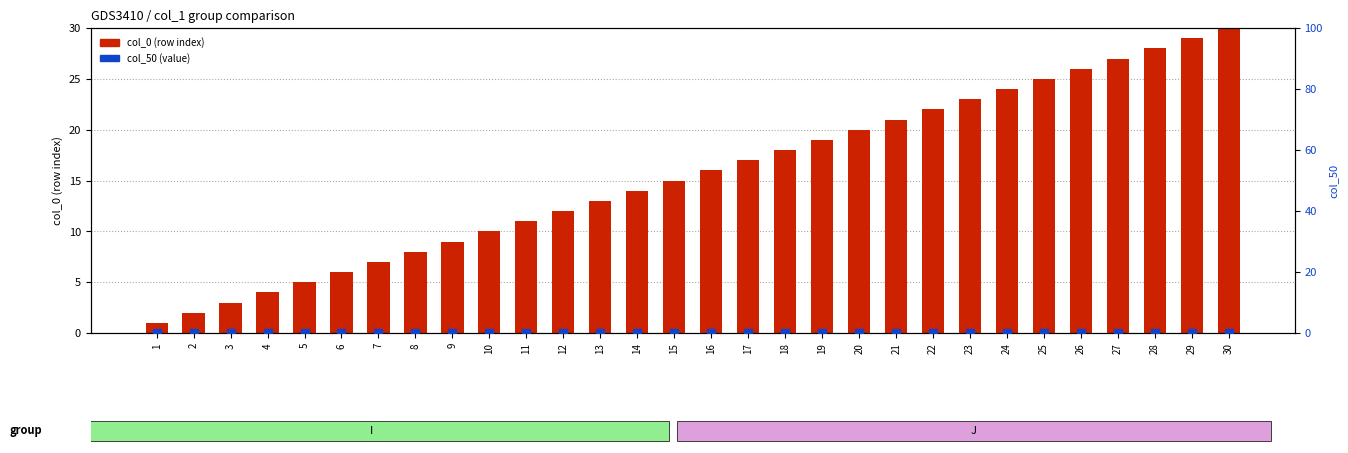

Reading left to right, list all the values displayed in this chart.

col_0: 1=1	2=2	3=3	4=4	5=5	6=6	7=7	8=8	9=9	10=10	11=11	12=12	13=13	14=14	15=15	16=16	17=17	18=18	19=19	20=20	21=21	22=22	23=23	24=24	25=25	26=26	27=27	28=28	29=29	30=30
col_50: 1=0	2=0	3=0	4=0	5=0	6=0	7=0	8=0	9=0	10=0	11=0	12=0	13=0	14=0	15=0	16=0	17=0	18=0	19=0	20=0	21=0	22=0	23=0	24=0	25=0	26=0	27=0	28=0	29=0	30=0